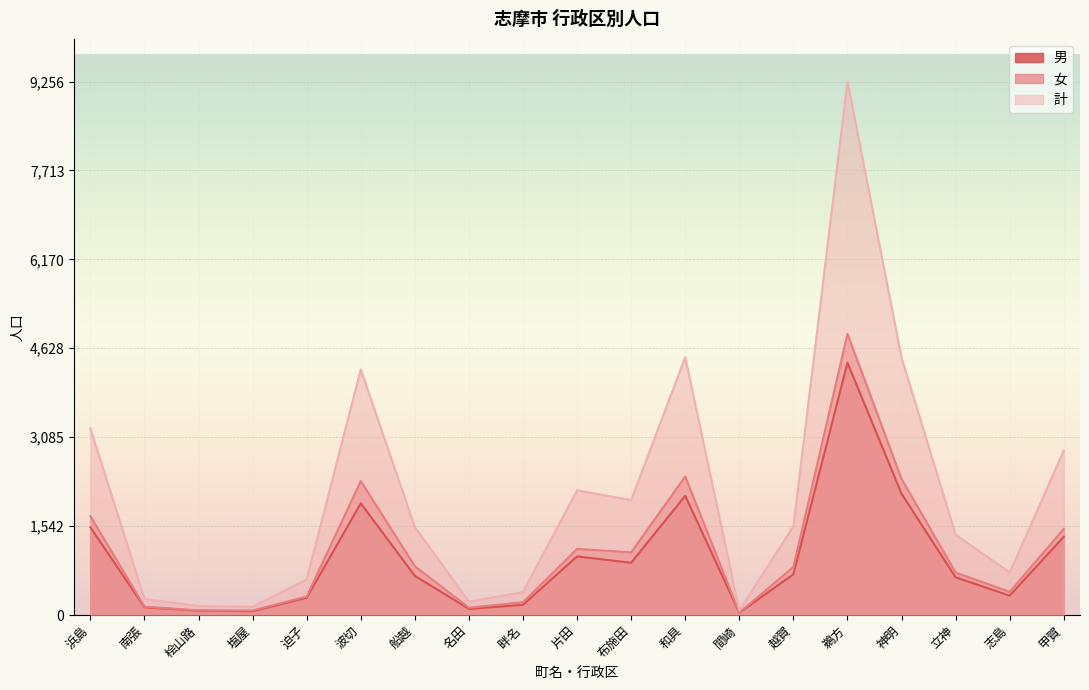

What is the label of the 8th point from the right?

和具